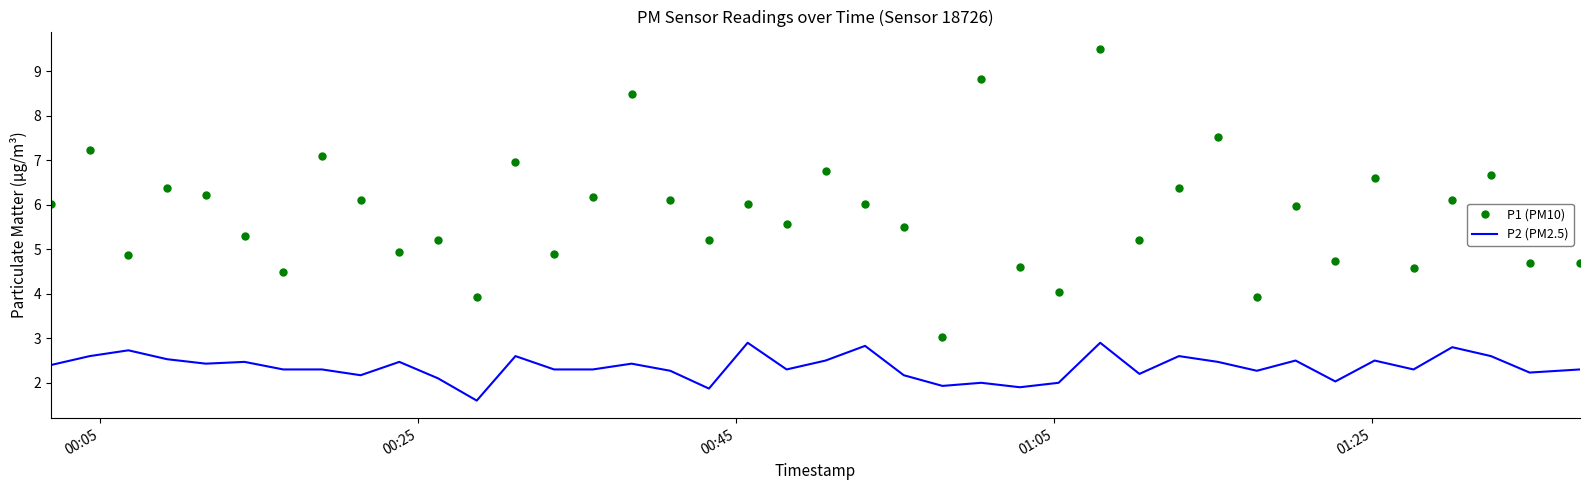

True or false: P2 (PM2.5) and P1 (PM10) intersect in this chart.

False